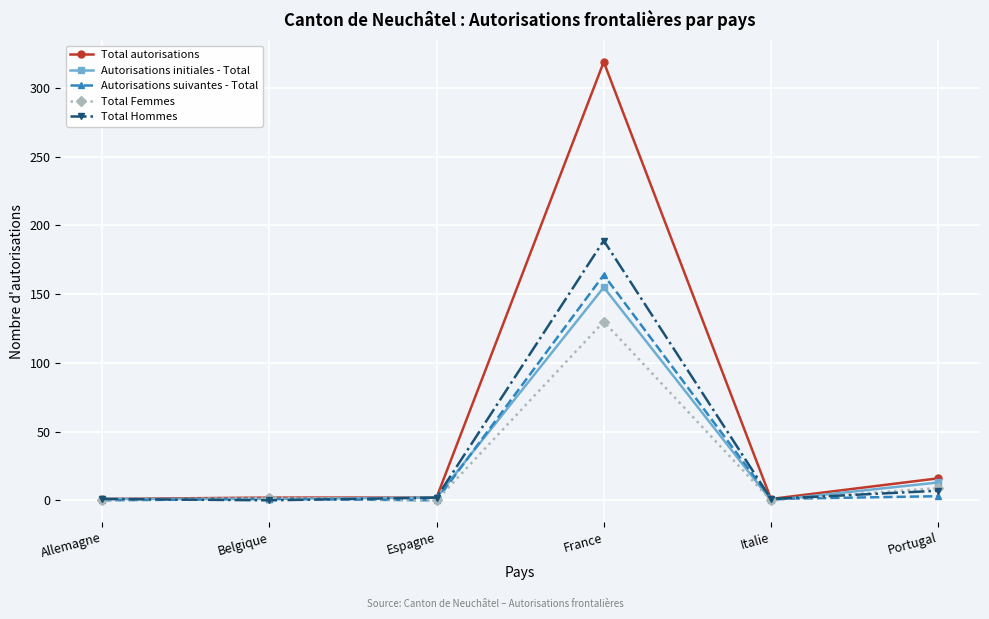

What is the label of the 5th point from the left?

Italie